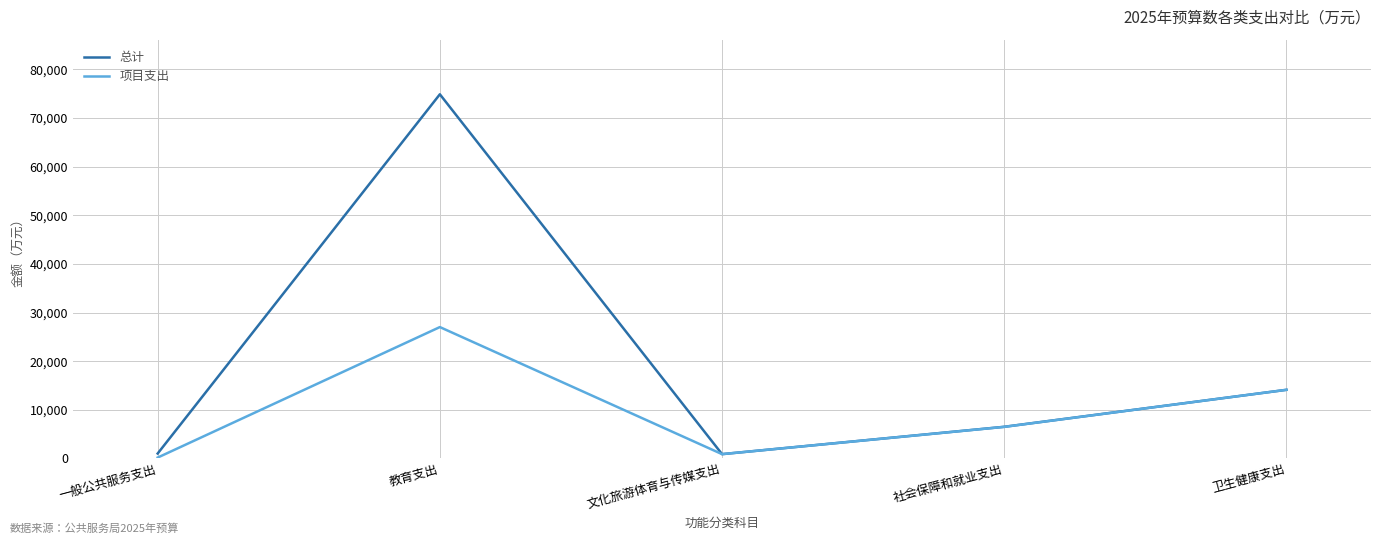

Is this an area chart (filled region under the line)?

No